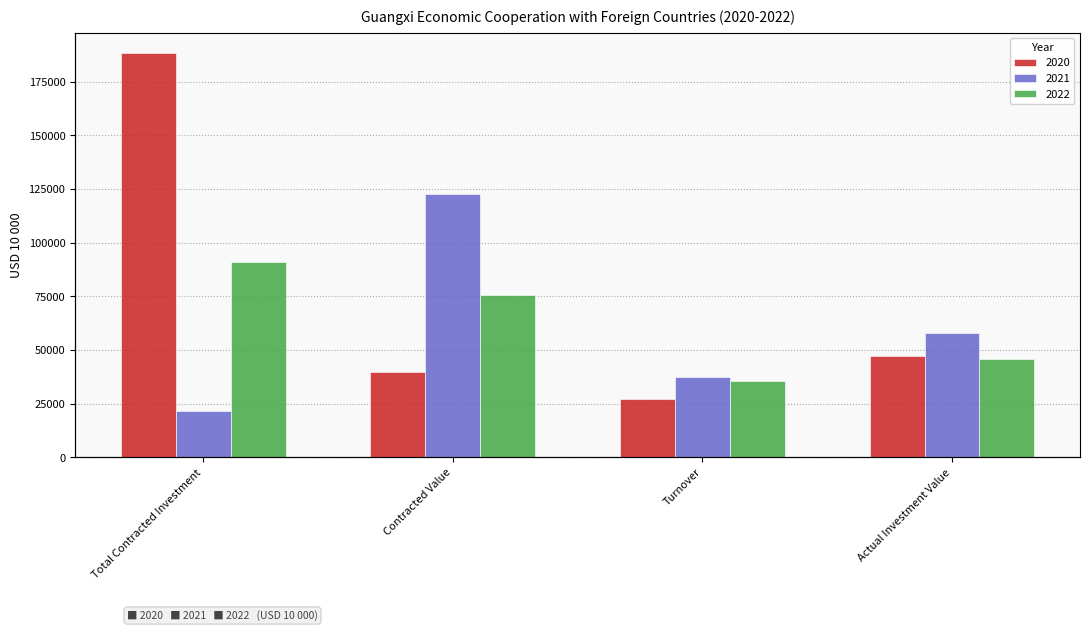

Is it true that 2020 equals 44654.2 at Turnover?

False